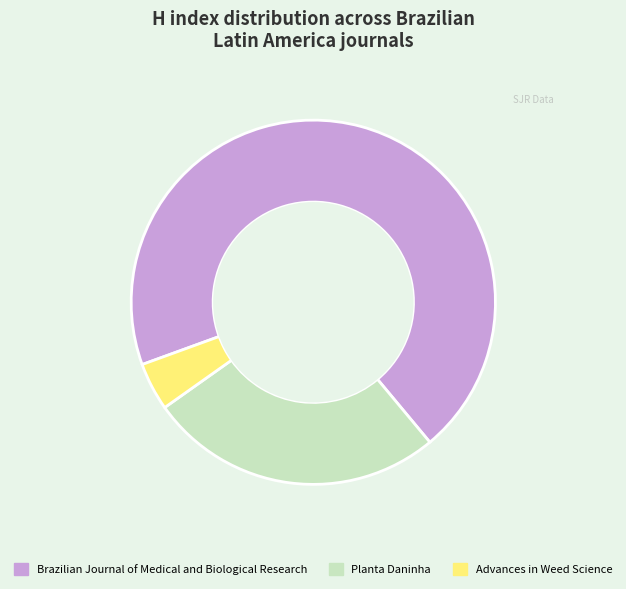

Rank the categories by value from highest to lowest.

Brazilian Journal of Medical and Biological Research, Planta Daninha, Advances in Weed Science